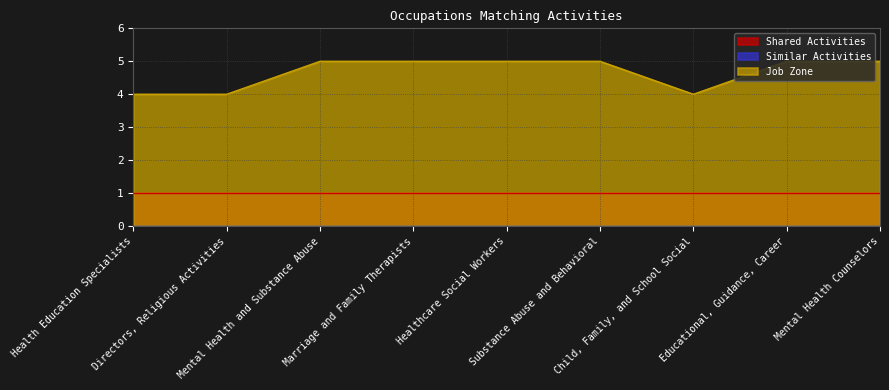

Reading left to right, list all the values displayed in this chart.

Shared Activities: Health Education Specialists=1	Directors, Religious Activities=1	Mental Health and Substance Abuse=1	Marriage and Family Therapists=1	Healthcare Social Workers=1	Substance Abuse and Behavioral=1	Child, Family, and School Social=1	Educational, Guidance, Career=1	Mental Health Counselors=1
Similar Activities: Health Education Specialists=0	Directors, Religious Activities=0	Mental Health and Substance Abuse=0	Marriage and Family Therapists=0	Healthcare Social Workers=0	Substance Abuse and Behavioral=0	Child, Family, and School Social=0	Educational, Guidance, Career=0	Mental Health Counselors=0
Job Zone: Health Education Specialists=4	Directors, Religious Activities=4	Mental Health and Substance Abuse=5	Marriage and Family Therapists=5	Healthcare Social Workers=5	Substance Abuse and Behavioral=5	Child, Family, and School Social=4	Educational, Guidance, Career=5	Mental Health Counselors=5